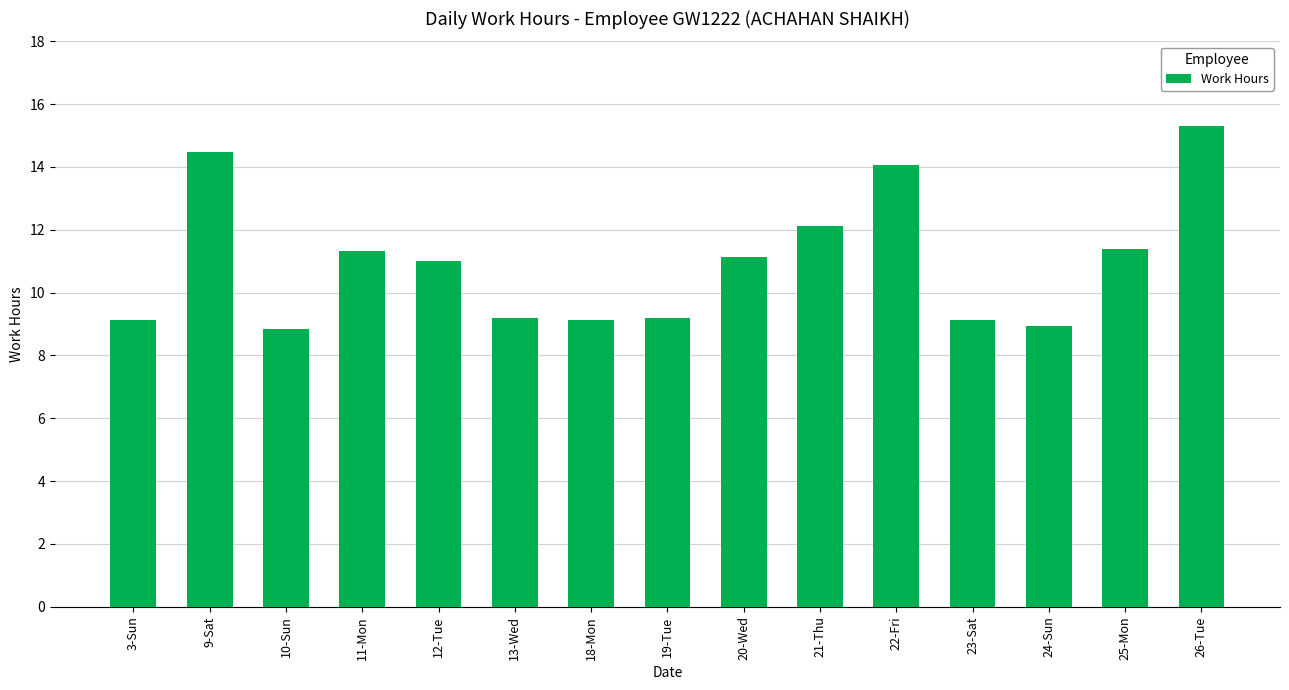

Read the value at 22-Fri.

14.1